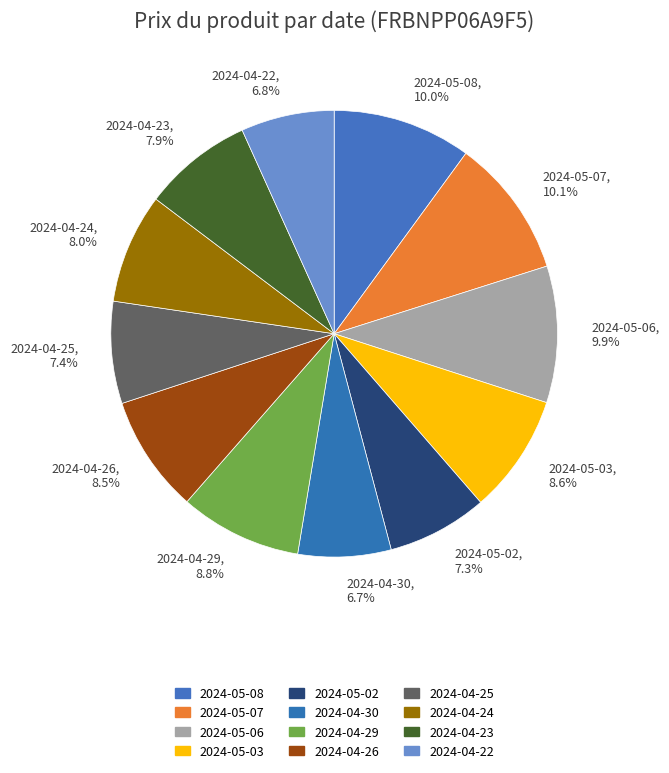

Is there any slice that represents more than half of the pie?

No